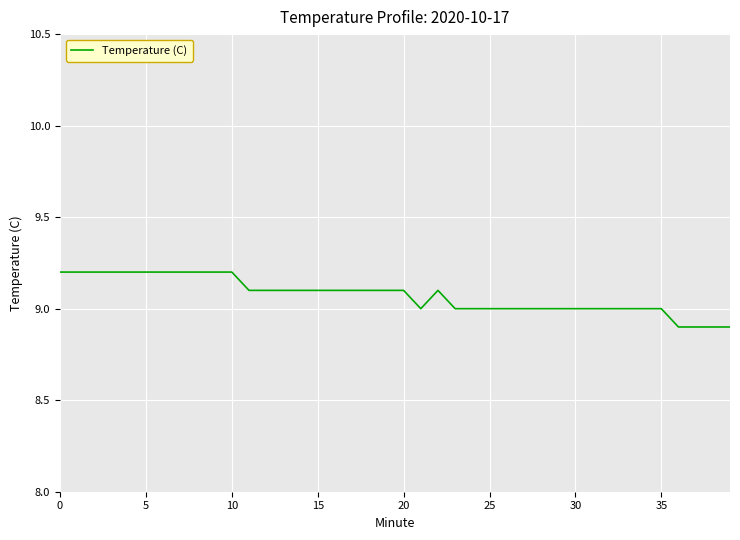

What is the minimum value shown in the chart?

8.9